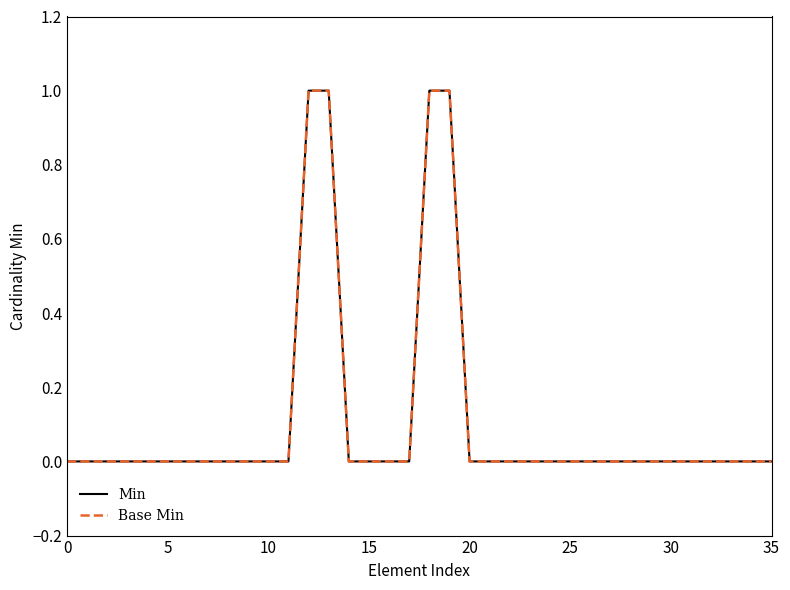

Is this an area chart (filled region under the line)?

No